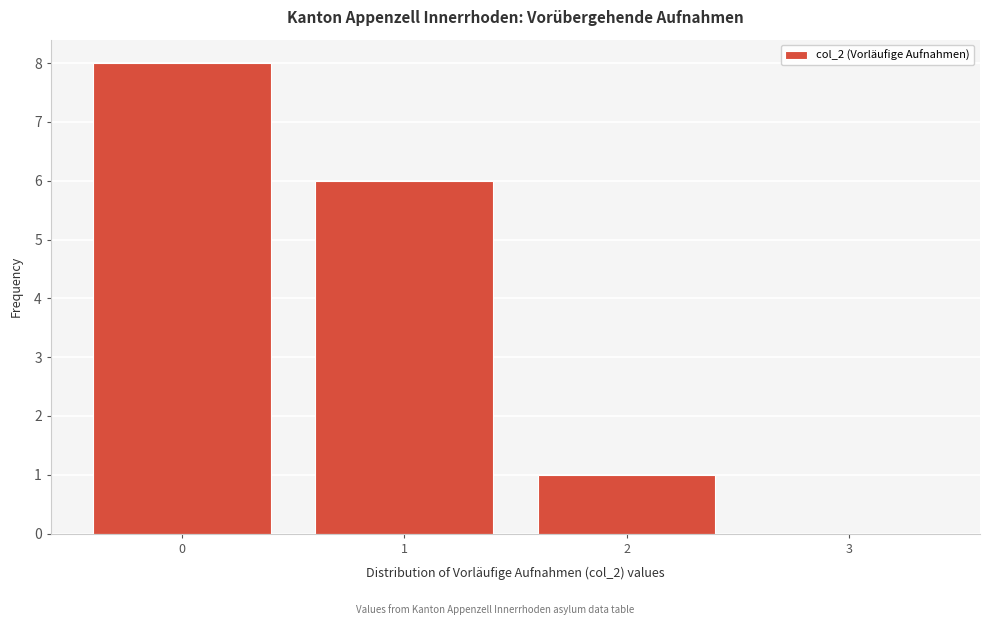

Reading left to right, what are all the values shown in this chart?

0=8	1=6	2=1	3=0